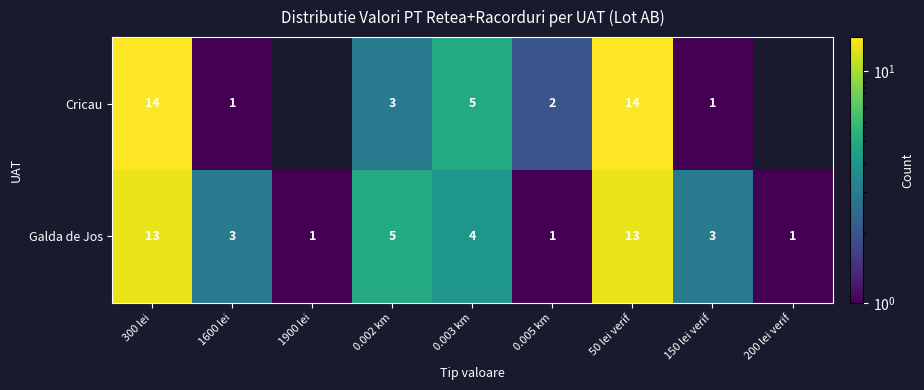

Where is Galda de Jos nearest to the value 7?

0.002 km